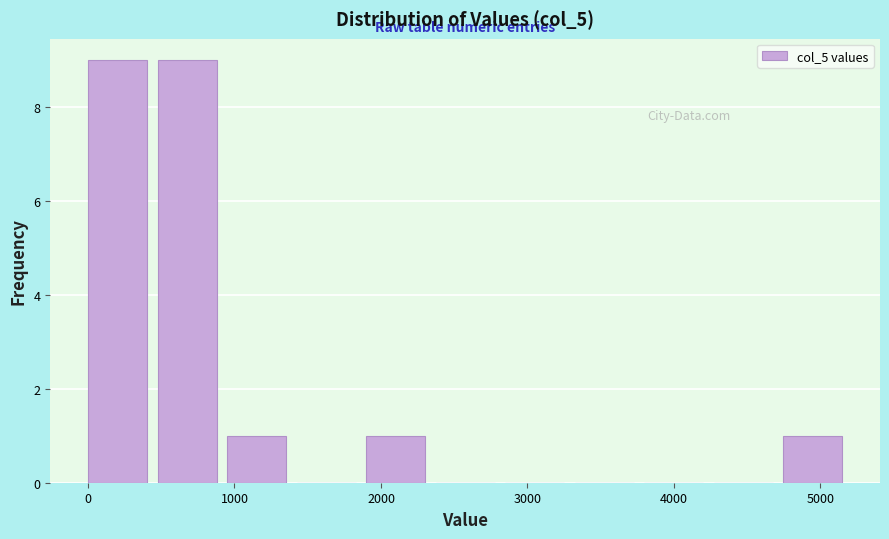

Reading left to right, transcribe this chart: for each bar, give the range it covers on the x-axis and its height. Neither the bar edges nor the heights are printed on the chart, so give them approximately, as read against the axes.

0 to 500: 9
500 to 900: 9
900 to 1400: 1
1400 to 1900: 0
1900 to 2400: 1
2400 to 2800: 0
2800 to 3300: 0
3300 to 3800: 0
3800 to 4300: 0
4300 to 4700: 0
4700 to 5200: 1